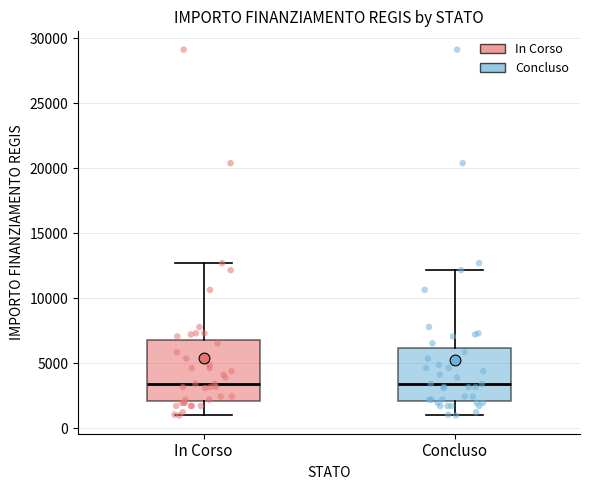

Reading left to right, transcribe this box plot: for each box, give where its median line is, the range the box spans, and where its two whiskers end, as read against the y-axis. The values are not printed on the chart, so give them approximately, as read against the axis.

In Corso: median 3500, box 2000 to 7000, whiskers 1000 to 12500
Concluso: median 3500, box 2000 to 6000, whiskers 1000 to 12000